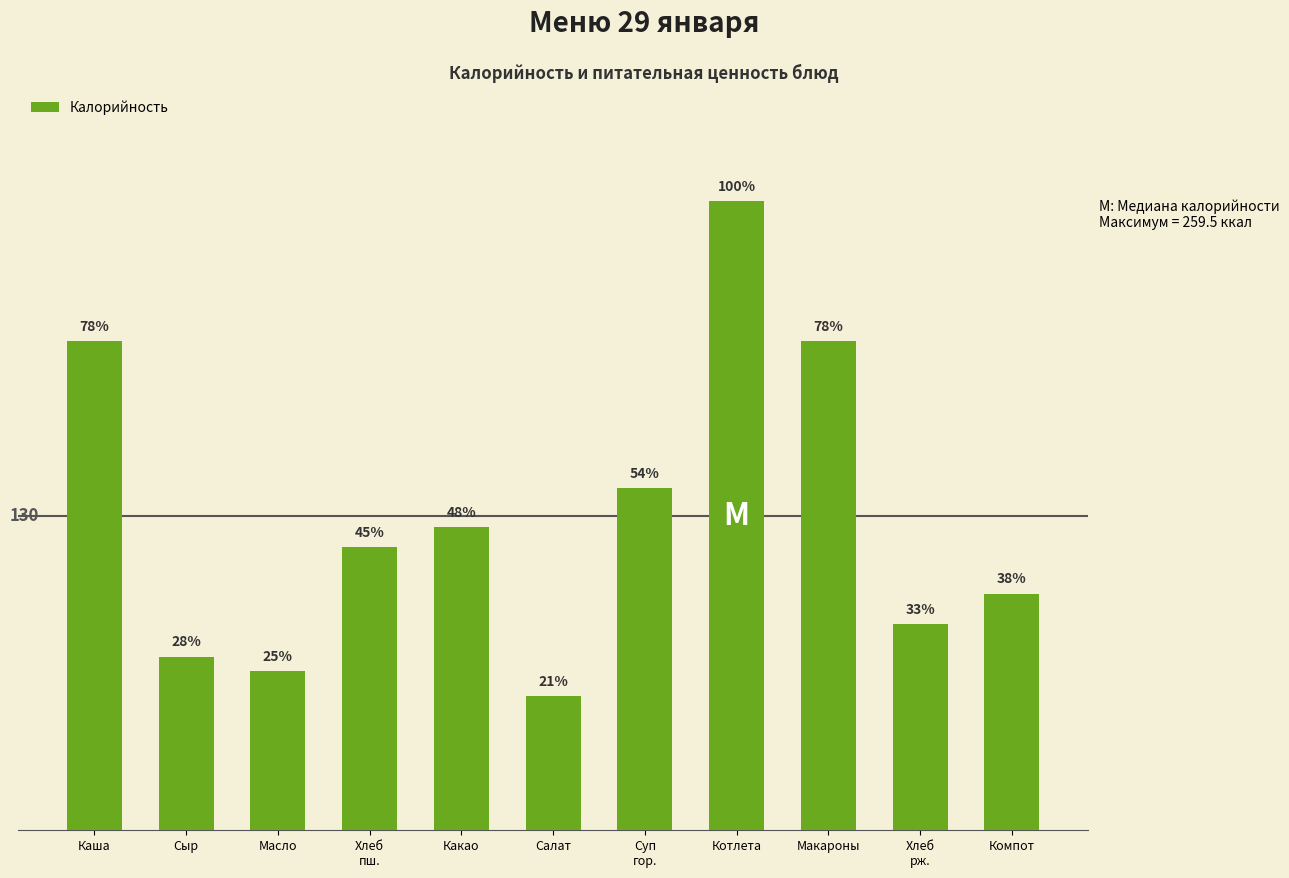

What is the label of the 10th bar from the right?

Сыр